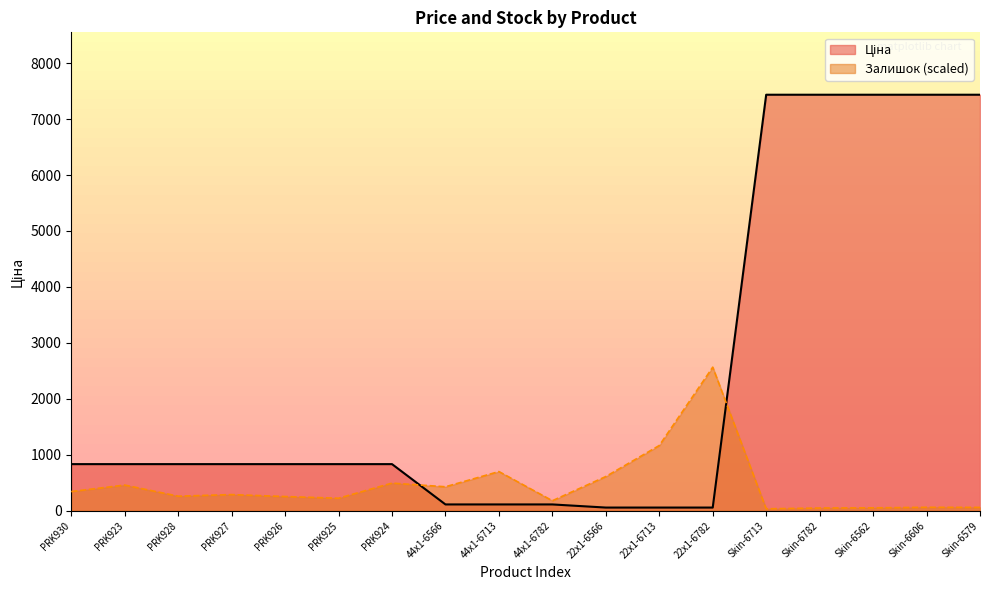

True or false: Залишок has a value of 427.6 at 44x1-6566.

True